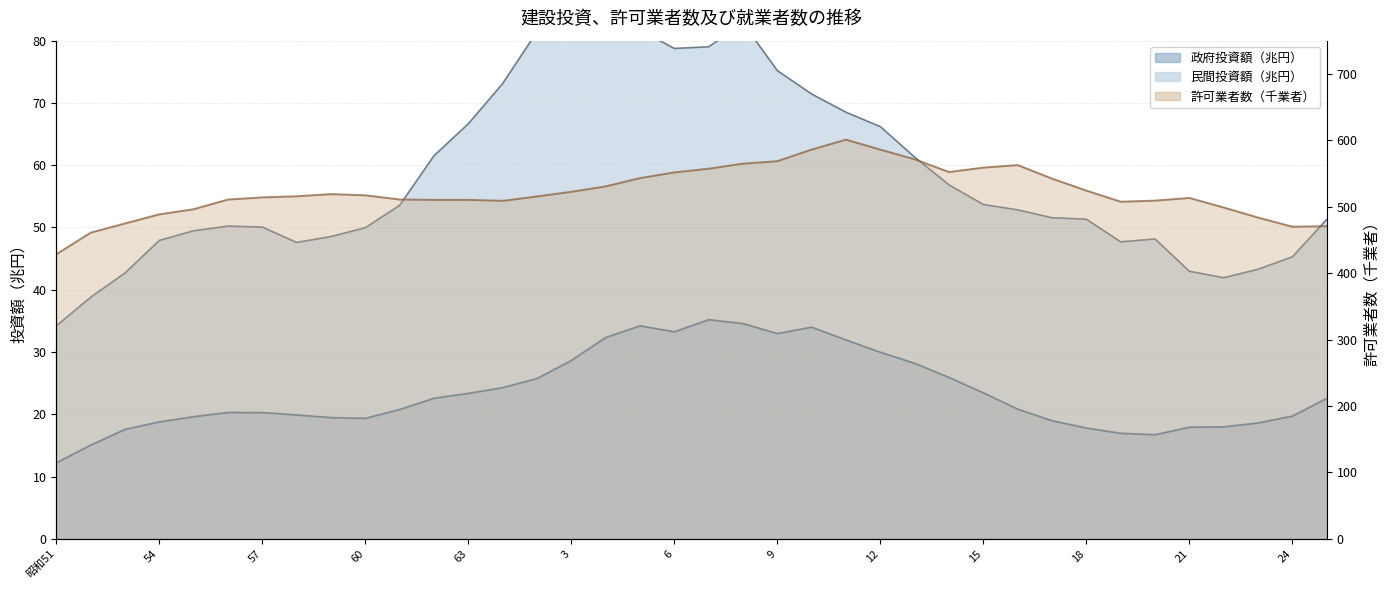

Which has a higher value, 20 or 22?

22